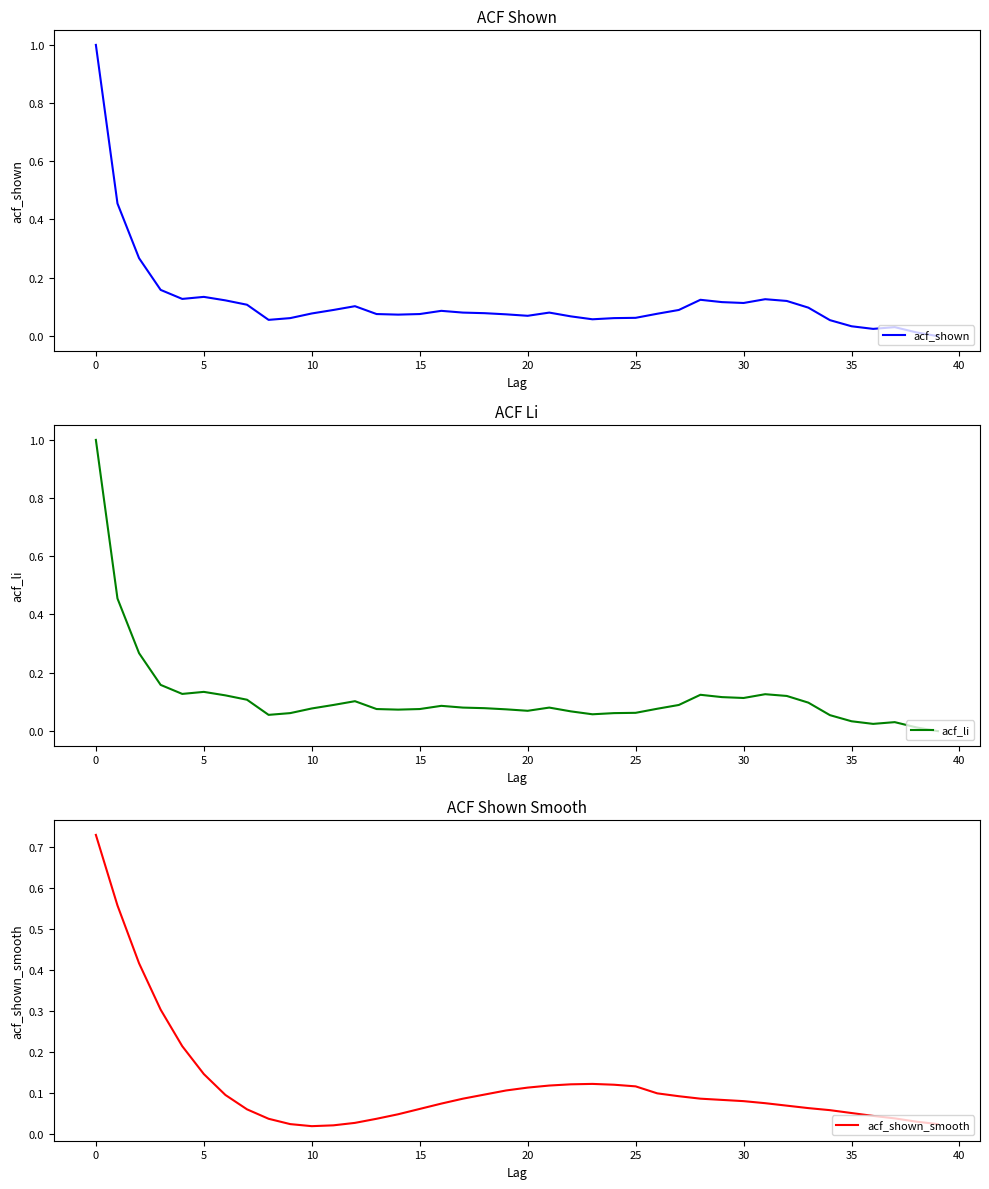

Which series ends up on top after the final intersection of acf_shown and acf_shown_smooth?

acf_shown_smooth